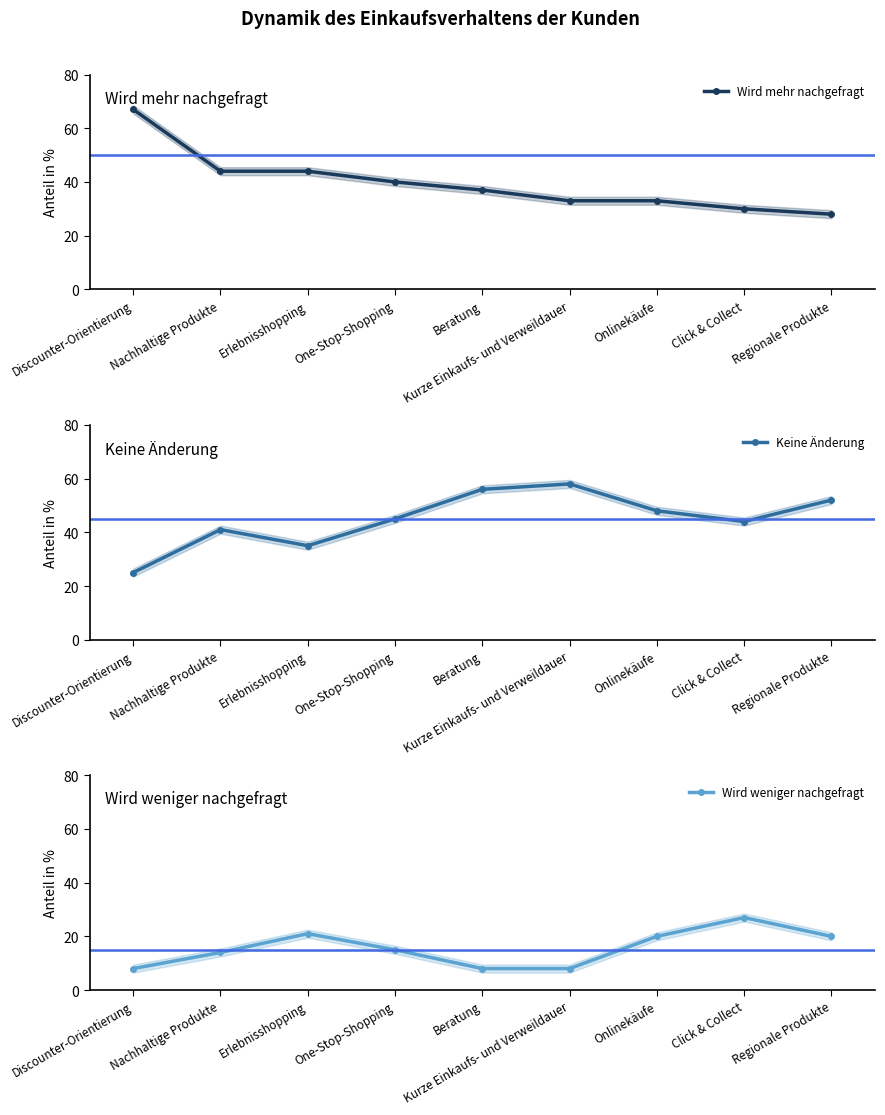

The Wird mehr nachgefragt series shows 30 at Click & Collect. True or false?

True